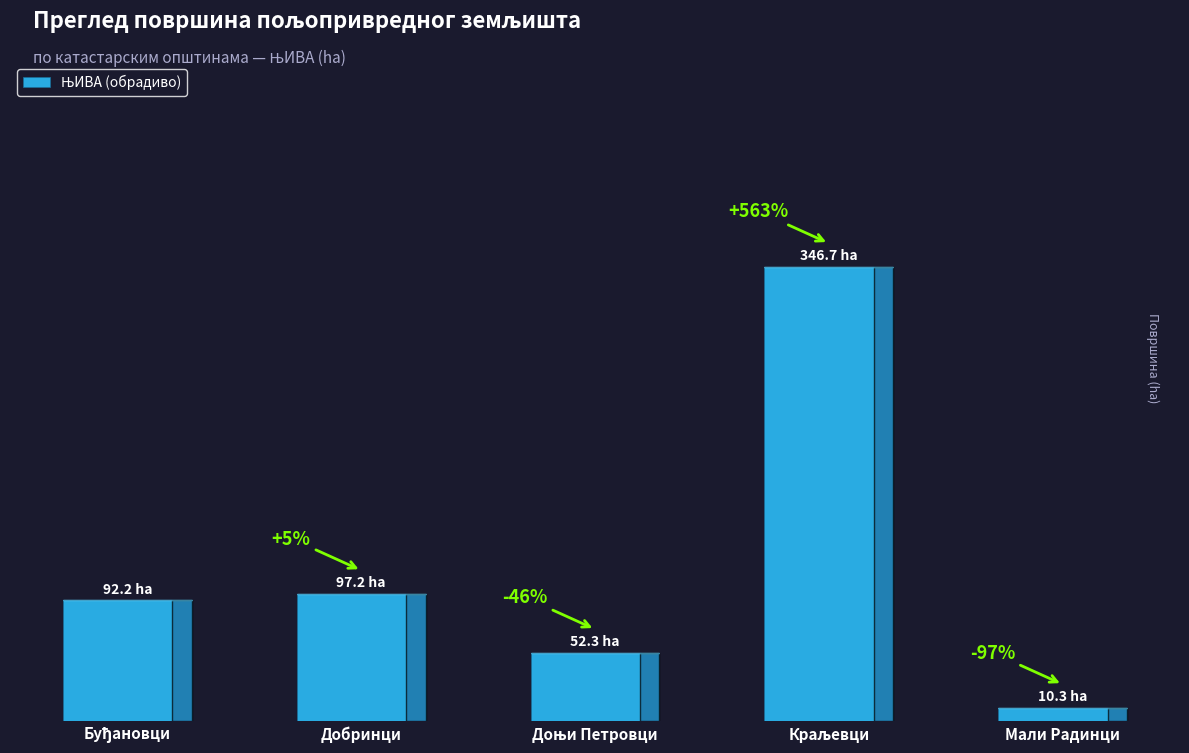

Count the number of values greater than 92.

3